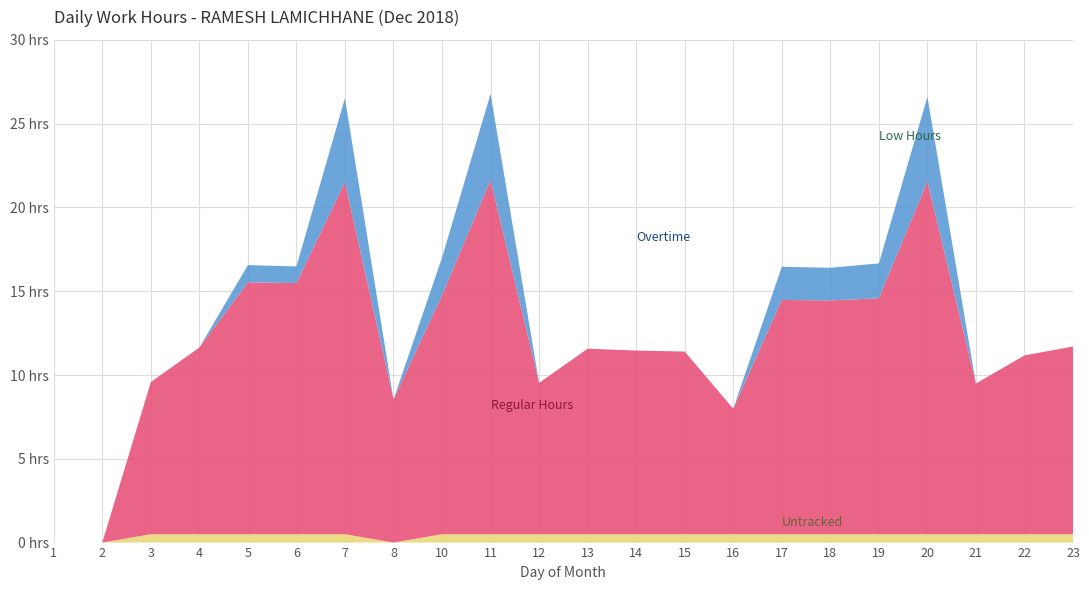

Reading right to left, transcribe all the data shown in this chart.

Regular Hours: 23=11.2	22=10.7	21=9.0	20=21.1	19=14.1	18=13.9	17=14.0	16=7.5	15=10.9	14=11.0	13=11.1	12=9.0	11=21.1	10=14.2	8=8.5	7=21.0	6=15.0	5=15.0	4=11.1	3=9.1	2=0.0	1=0.0
Overtime: 23=0.0	22=0.0	21=0.0	20=5.0	19=2.1	18=1.9	17=2.0	16=0.0	15=0.0	14=0.0	13=0.0	12=0.0	11=5.1	10=2.2	8=0.0	7=5.0	6=1.0	5=1.0	4=0.0	3=0.0	2=0.0	1=0.0
Low Hours: 23=0.0	22=0.0	21=0.0	20=0.0	19=0.0	18=0.0	17=0.0	16=0.0	15=0.0	14=0.0	13=0.0	12=0.0	11=0.0	10=0.0	8=0.0	7=0.0	6=0.0	5=0.0	4=0.0	3=0.0	2=0.0	1=0.0
Untracked: 23=0.5	22=0.5	21=0.5	20=0.5	19=0.5	18=0.5	17=0.5	16=0.5	15=0.5	14=0.5	13=0.5	12=0.5	11=0.5	10=0.5	8=0.0	7=0.5	6=0.5	5=0.5	4=0.5	3=0.5	2=0.0	1=0.0